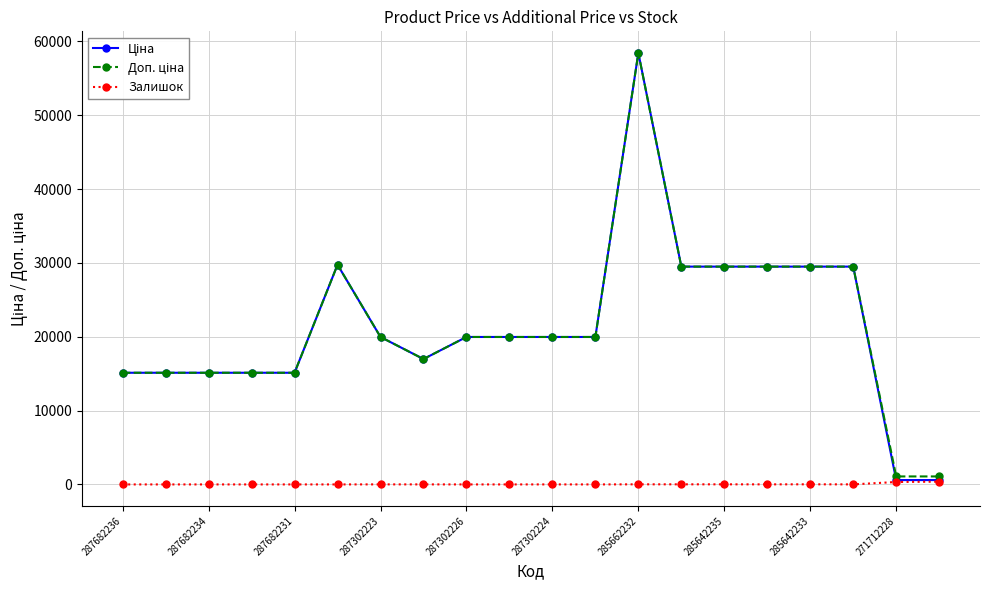

How many interior local peaks does the Залишок series have?

3